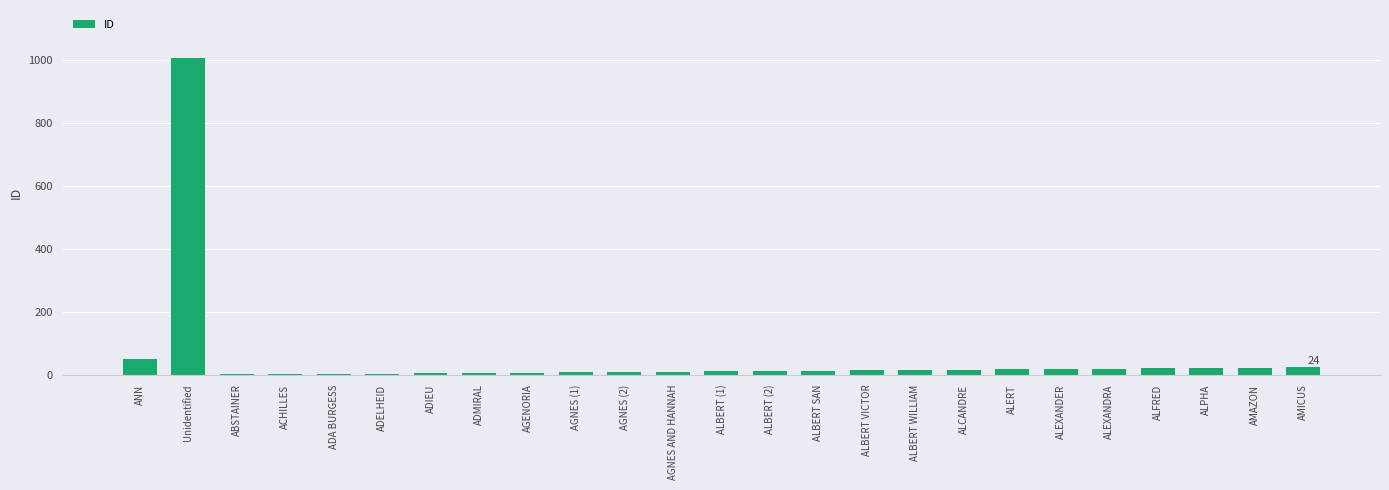

What is the sum of all values?

1339